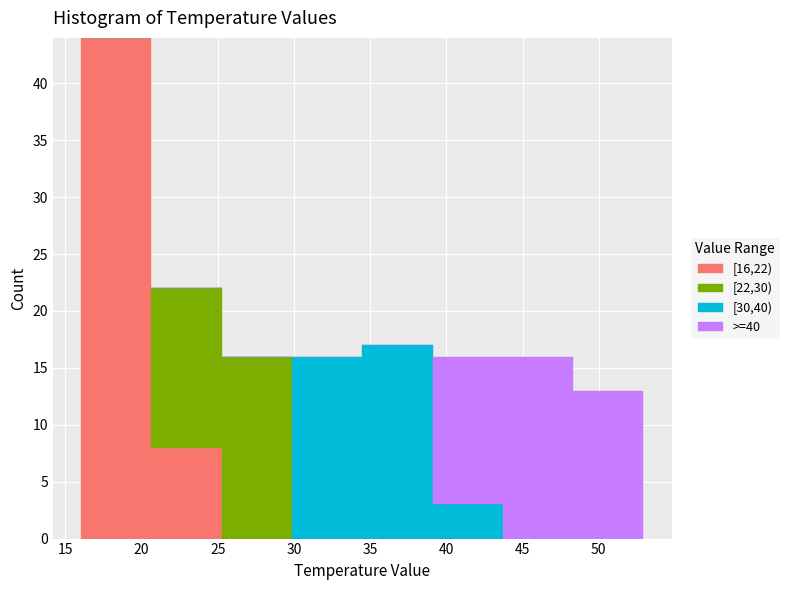

Which range on the x-axis has the tallest stacked bar (by total height)?

16.0 to 20.5